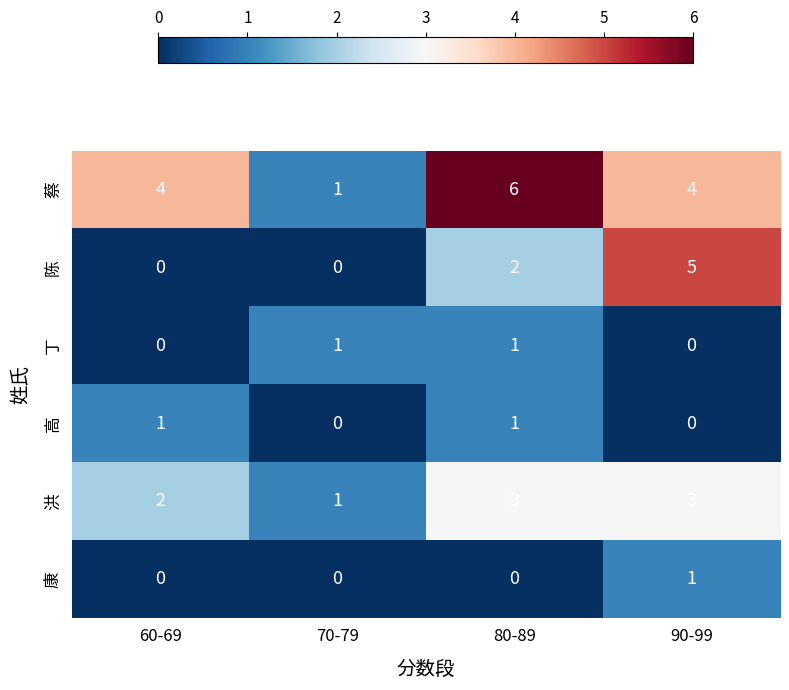

What is the maximum value shown in the chart?

6